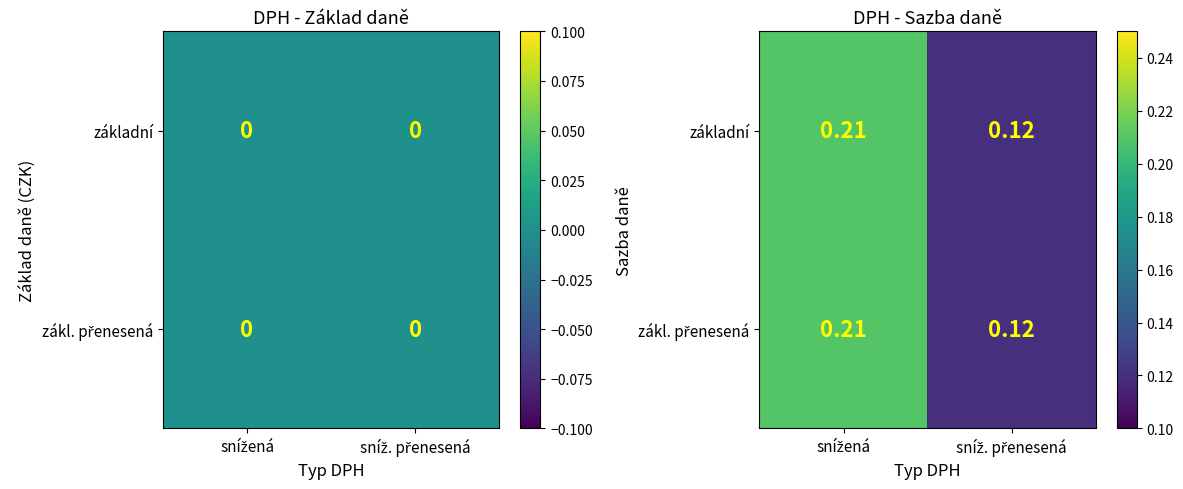

Which series has the largest total across all categories?

základní